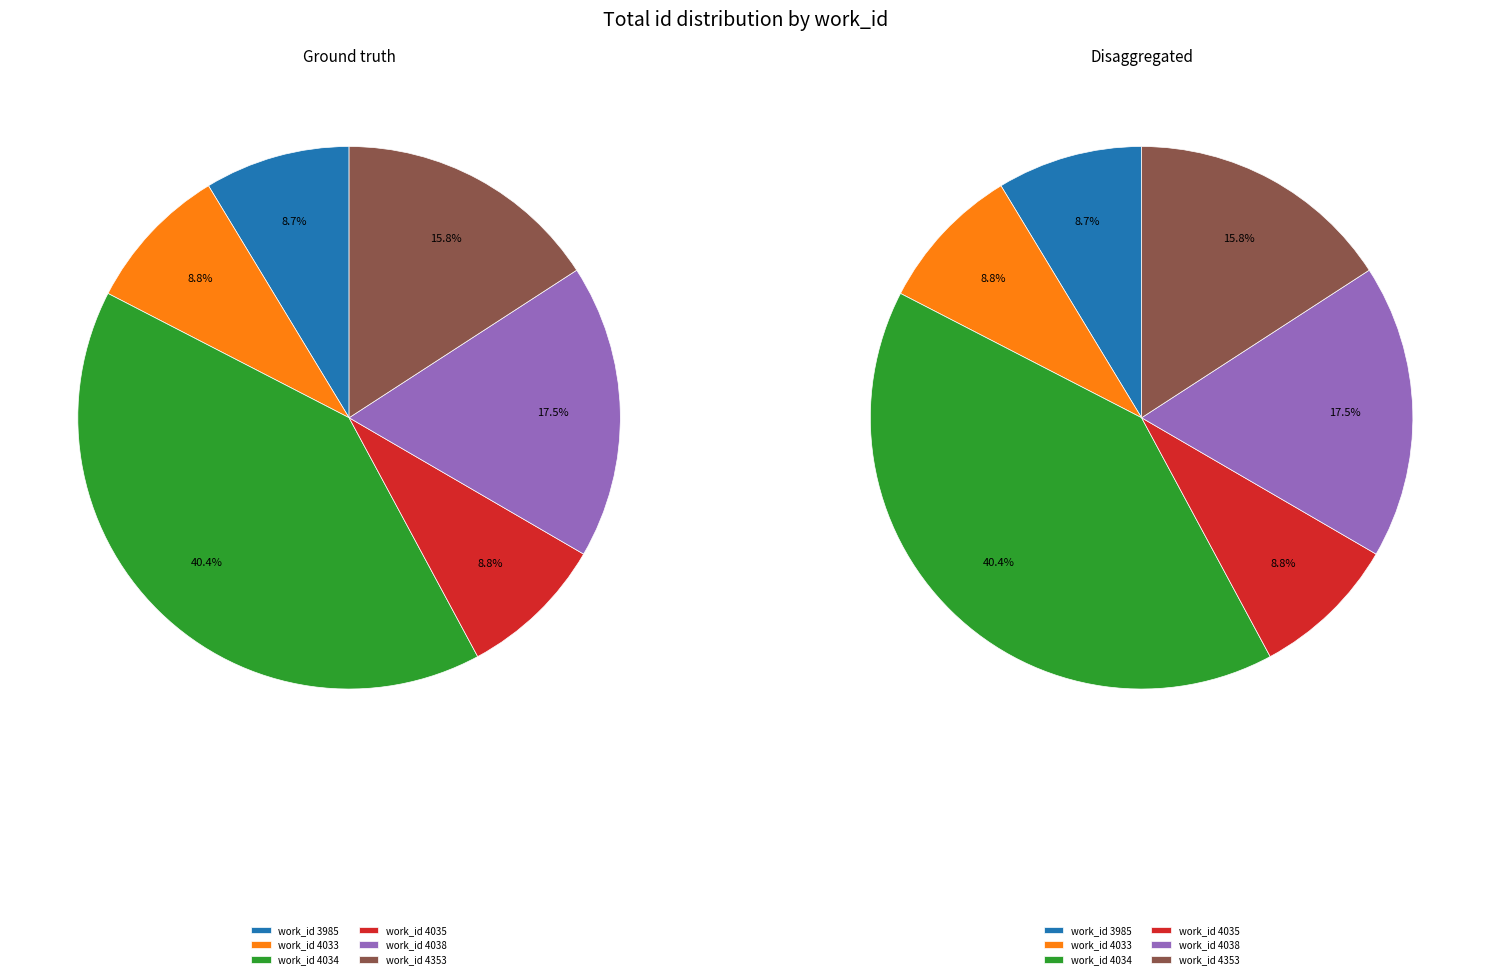

True or false: 4038 accounts for 20% of the total.

False